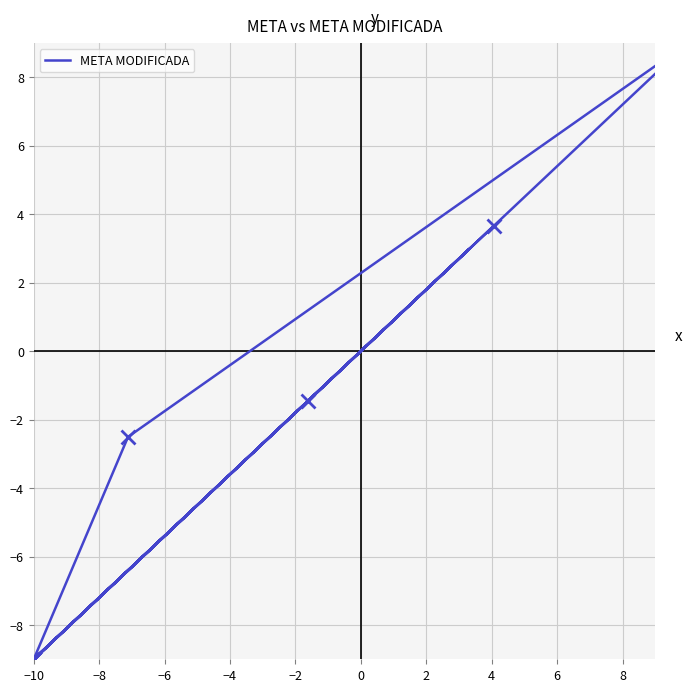

The chart shows a value of -12.5 at −10. True or false?

False